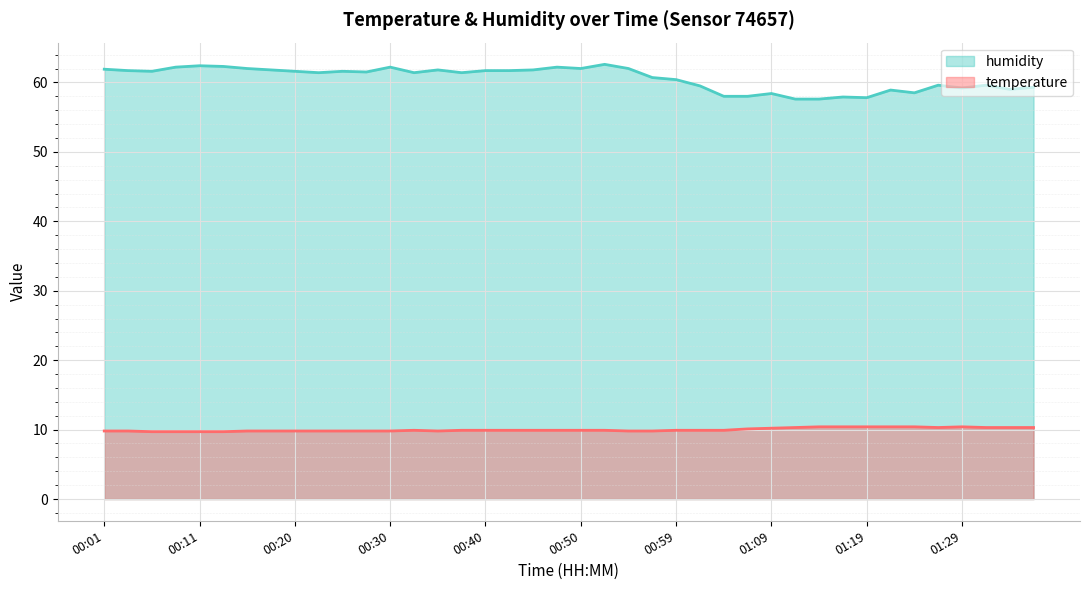

How many temperature values are between 9 and 10?

27